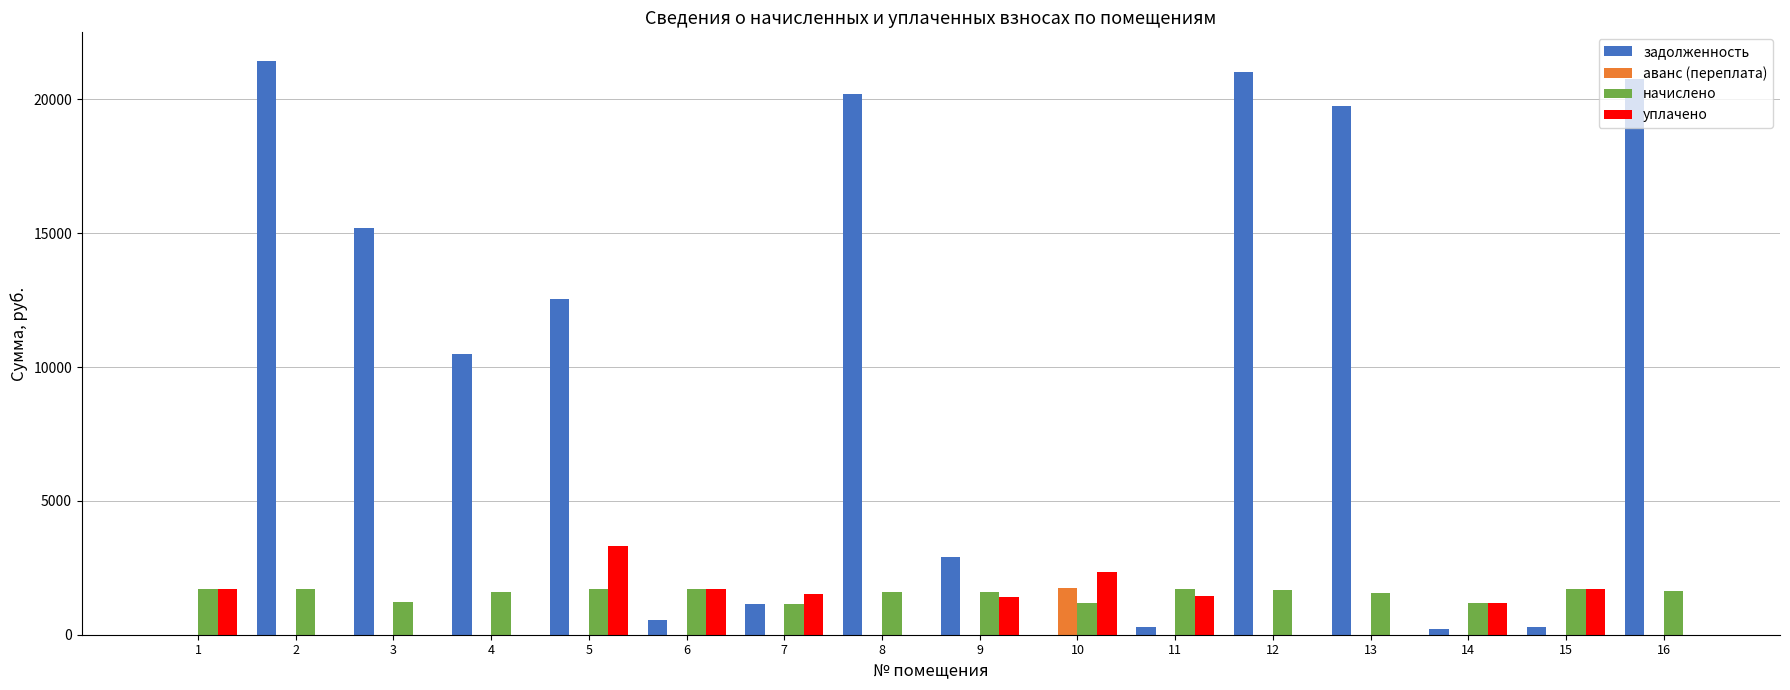

The value of задолженность at 10 is 12994.1. True or false?

False